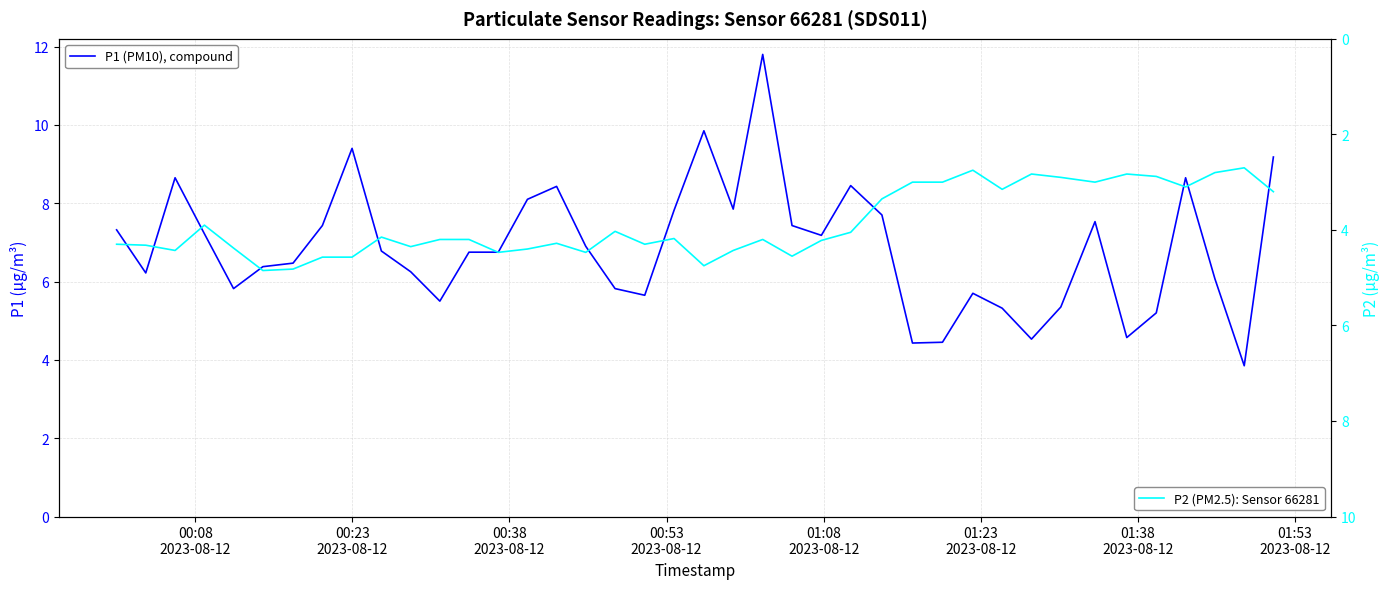

Rank the series by their average value, from highest to lowest.

P1 (PM10), compound, P2 (PM2.5): Sensor 66281